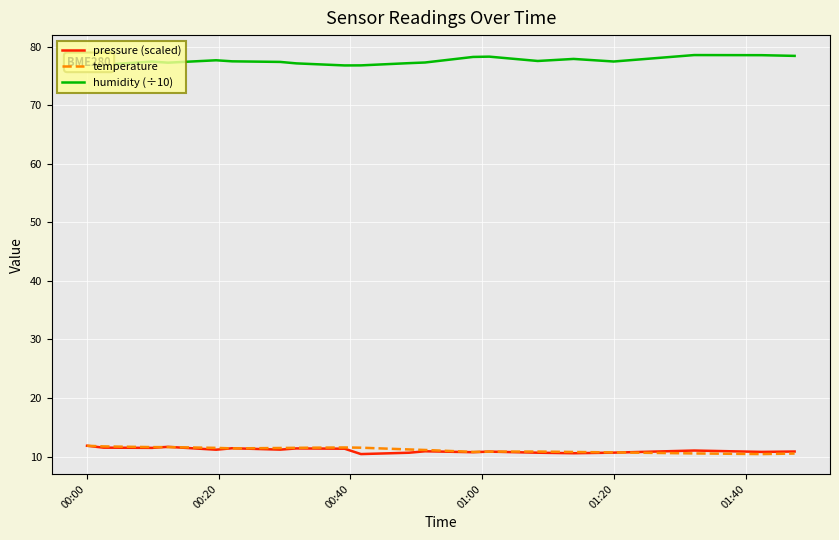

What is the minimum value for temperature?

10.4